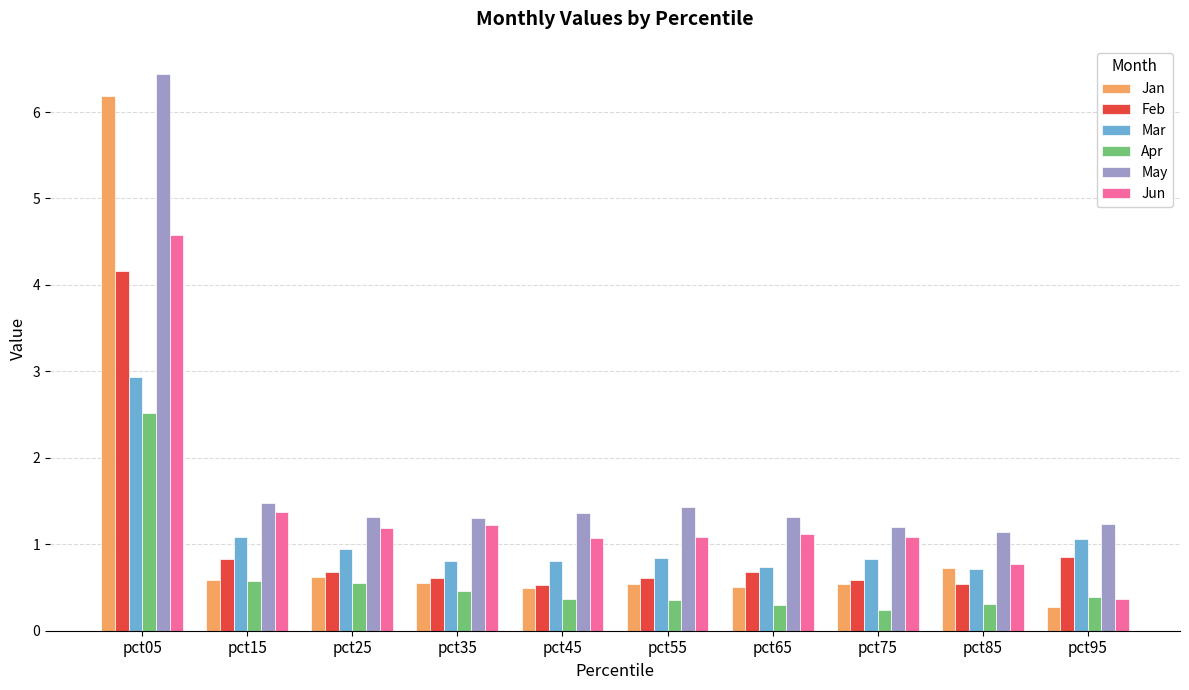

What is the difference between the maximum and minimum values in the Feb series?

3.6